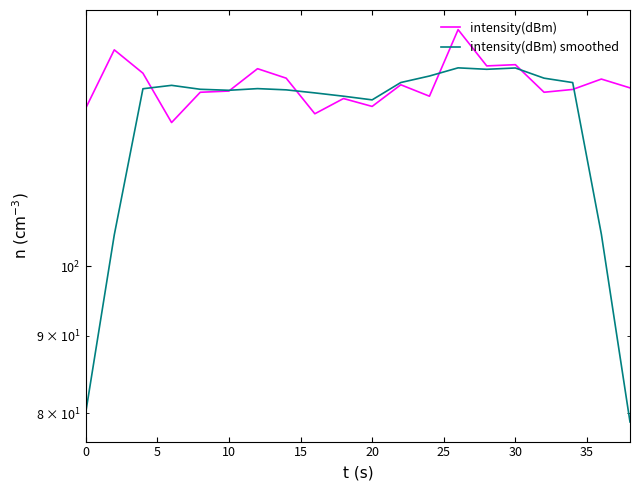

How many series are shown in this chart?

2